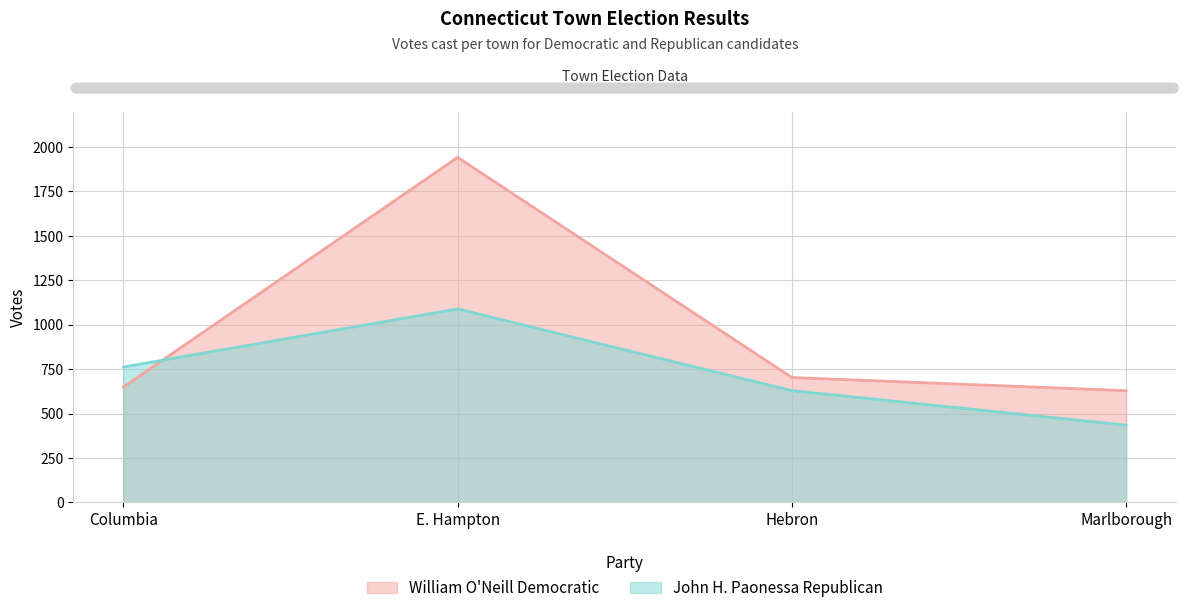

Reading left to right, list all the values displayed in this chart.

William O'Neill Democratic: Columbia=649	E. Hampton=1942	Hebron=703	Marlborough=629
John H. Paonessa Republican: Columbia=762	E. Hampton=1089	Hebron=629	Marlborough=435